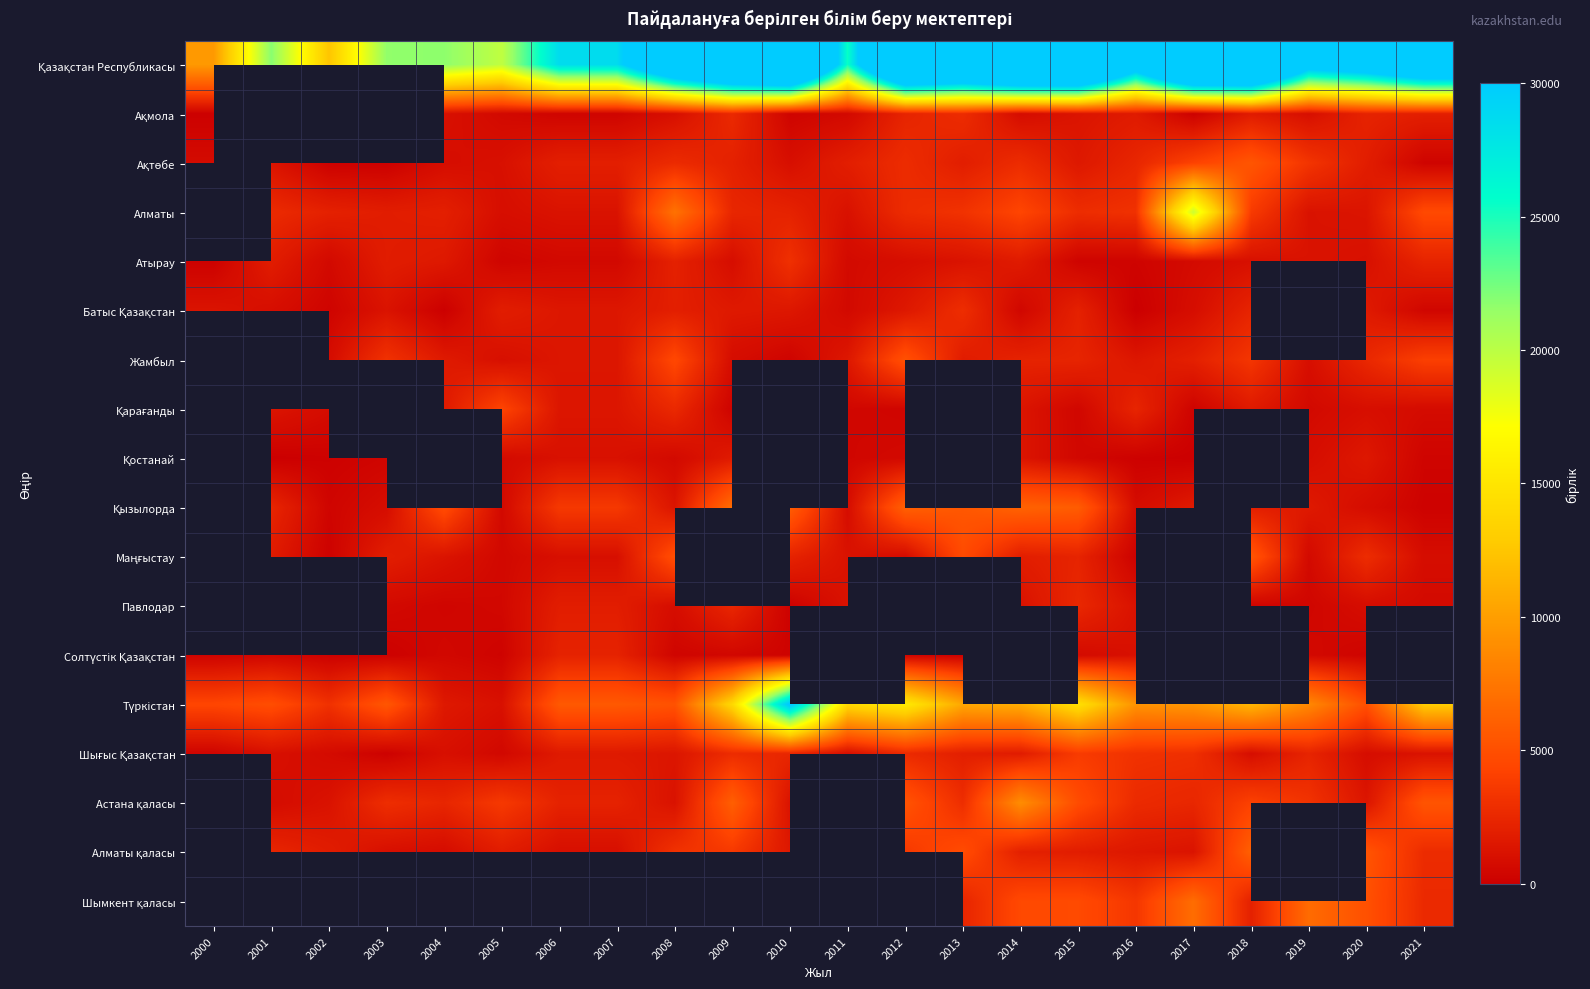

What is the difference between the Маңғыстау values at 2014 and 2002?

1720.0